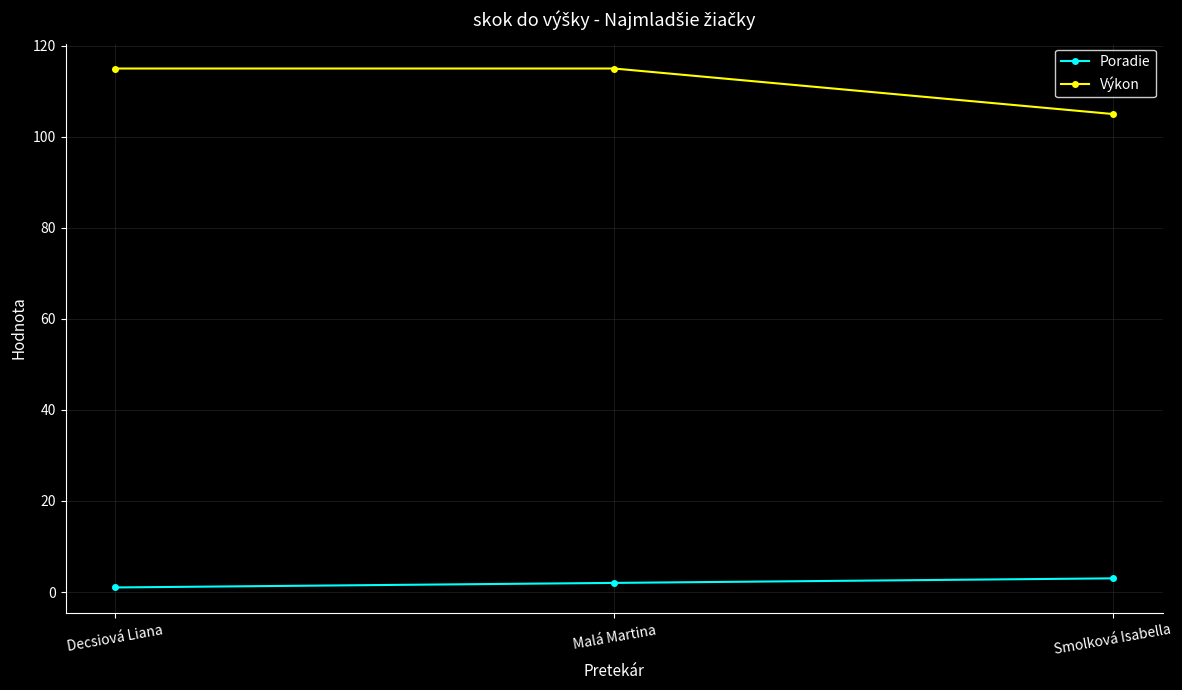

What is the value of the Výkon point at the 2nd from the left?

115